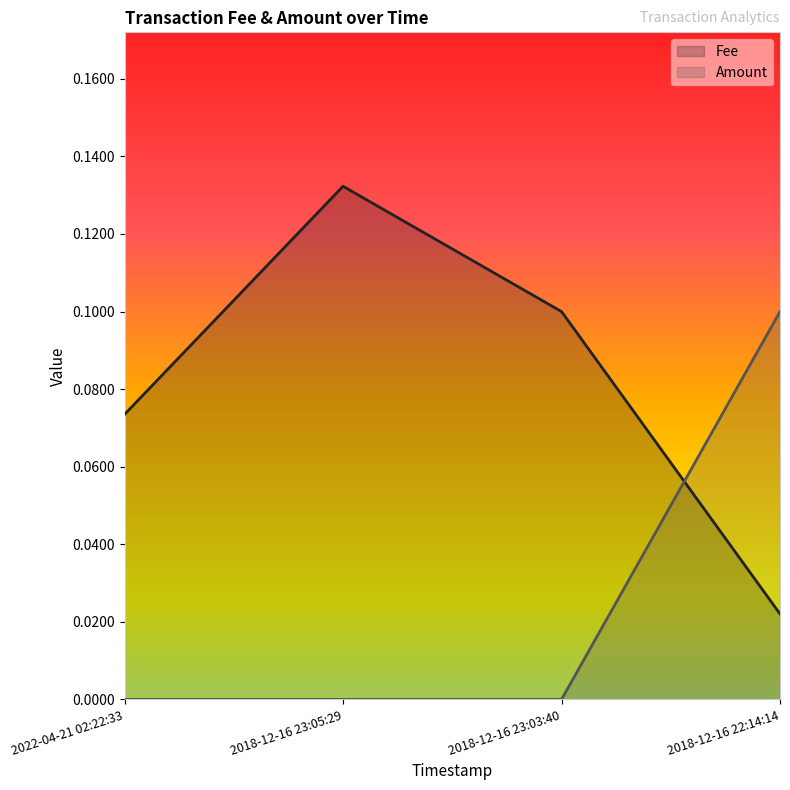

Which category has the highest value in the Amount series?

2018-12-16 22:14:14